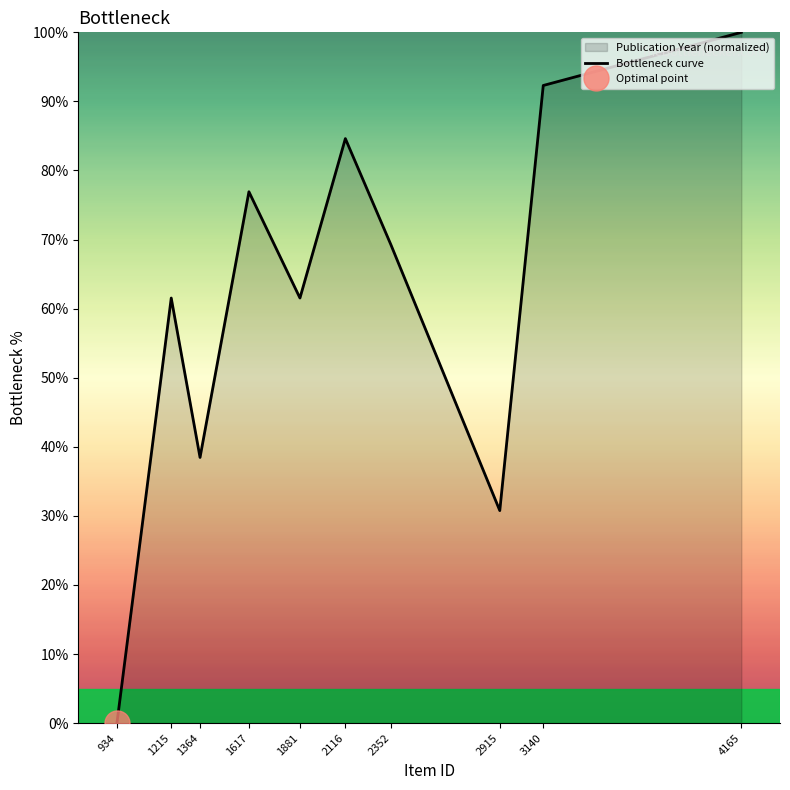

What is the difference between the second highest and second lowest values?

61.5